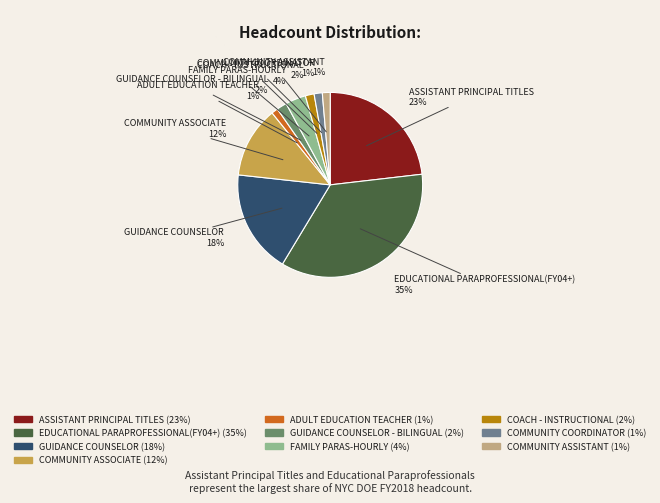

Is there any slice that represents more than half of the pie?

No